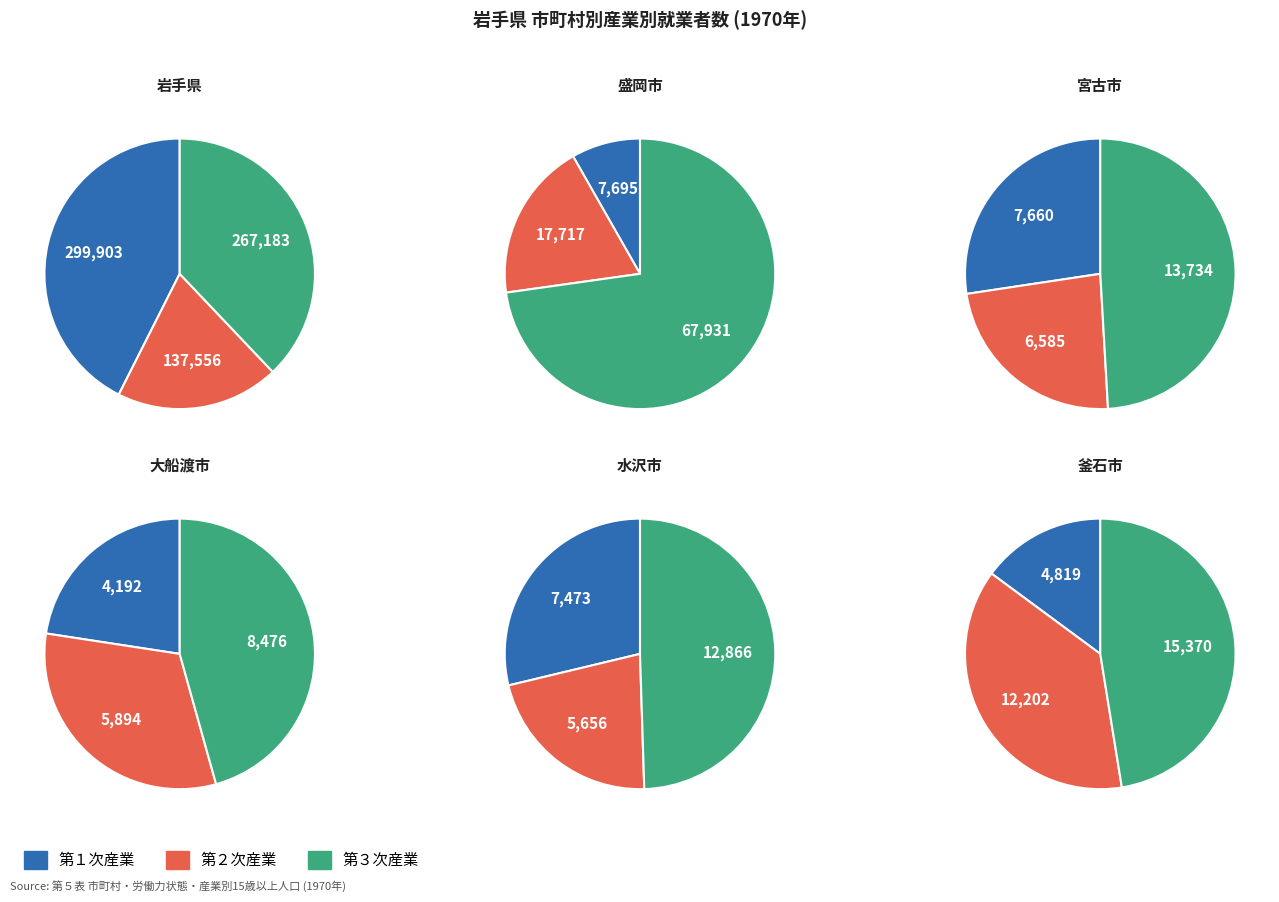

To the nearest percent, what percentage of the pie is 宮古市?

3%